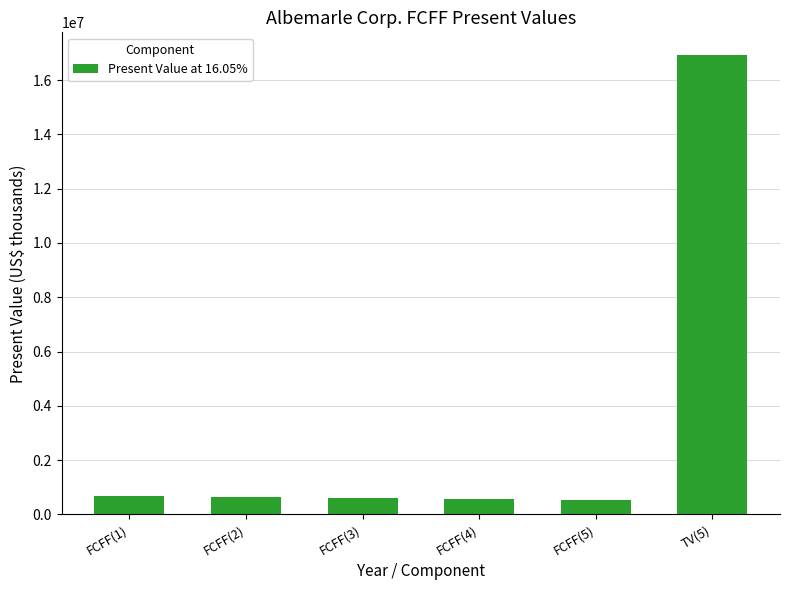

What is the label of the 6th bar from the left?

TV(5)